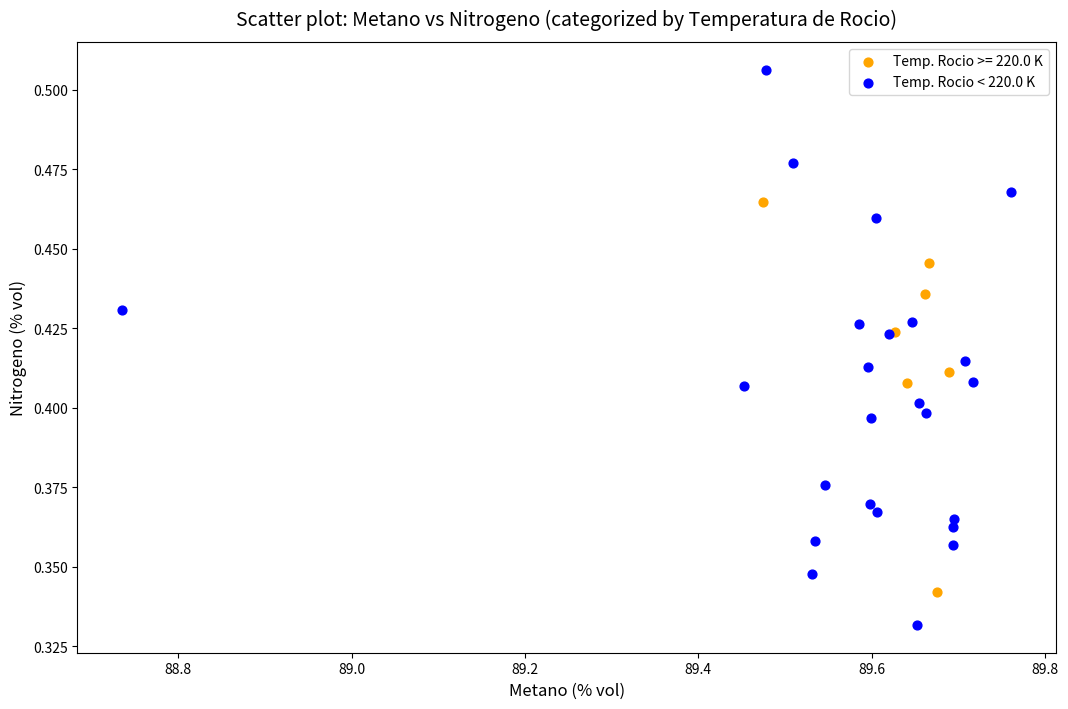

Which series reaches the maximum Y coordinate?

Temp. Rocio < 220.0 K